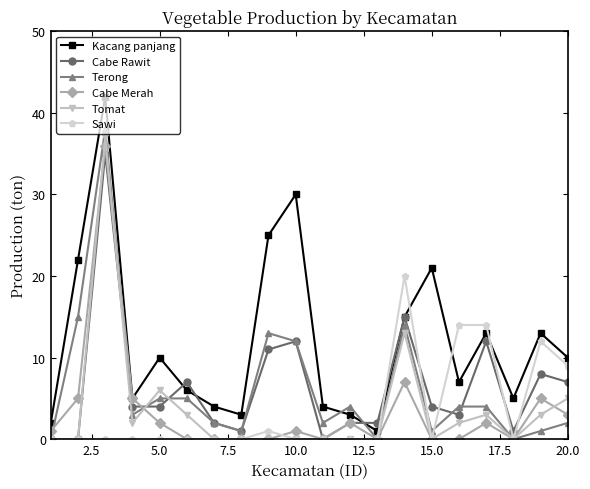

What is the value of the Cabe Rawit point at the 18th from the left?

1